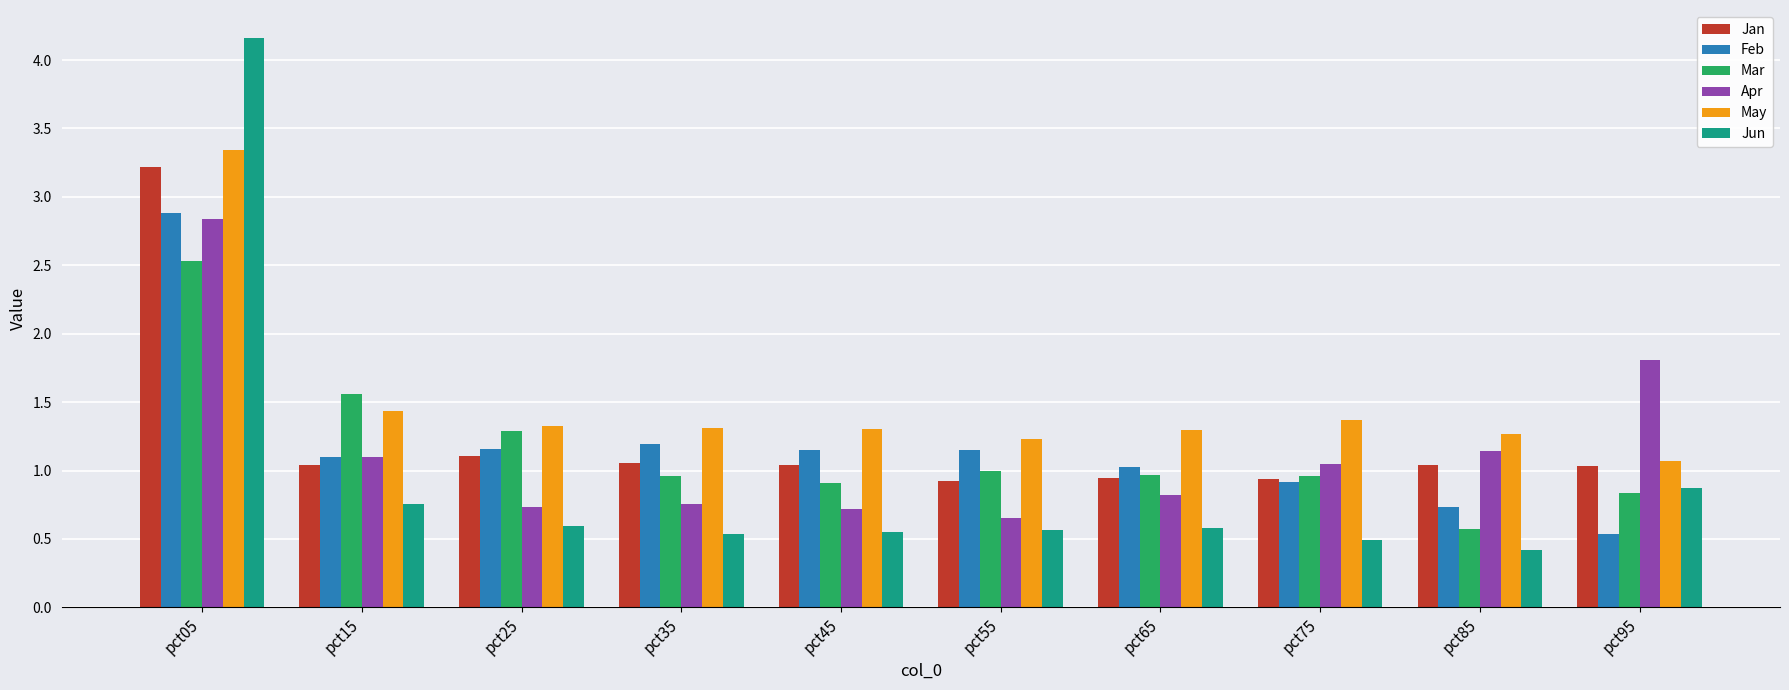

What is the difference between the maximum and minimum values in the Jun series?

3.7